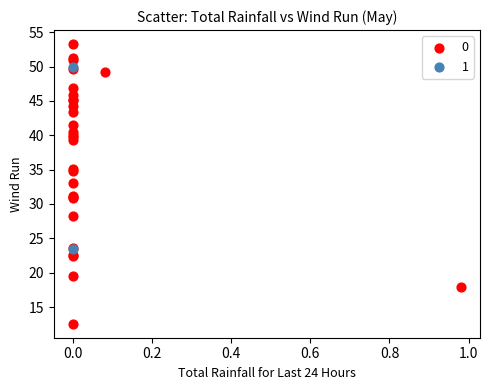

What are all the series names shown in the legend?

0, 1